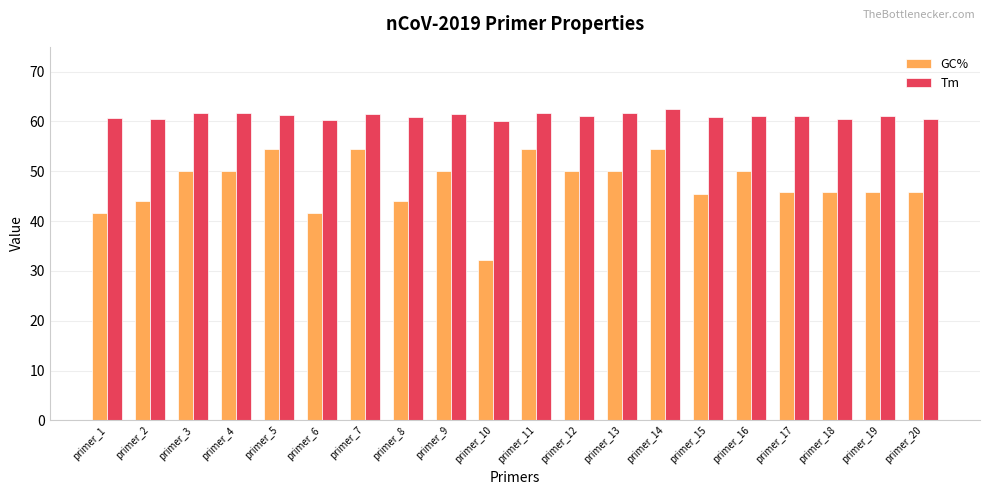

List the series in order of their peak value, lowest first.

GC%, Tm